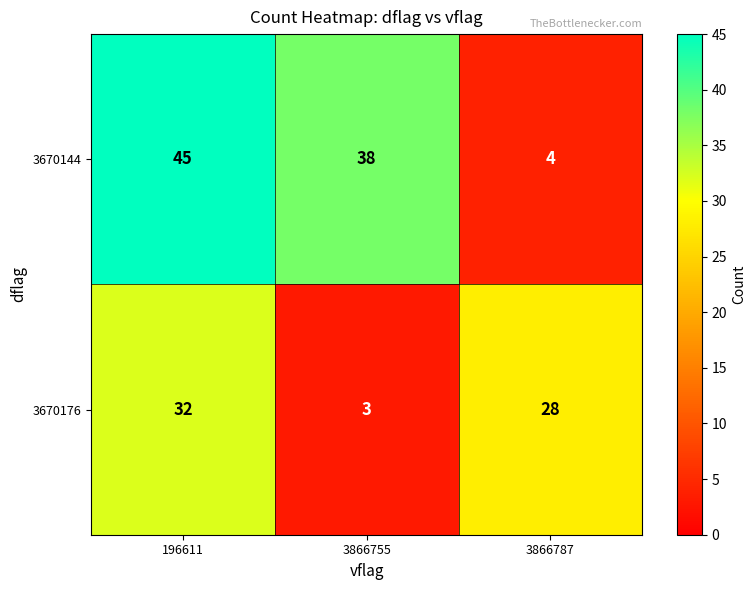

True or false: 3670144 has a value of 2 at 3866787.

False